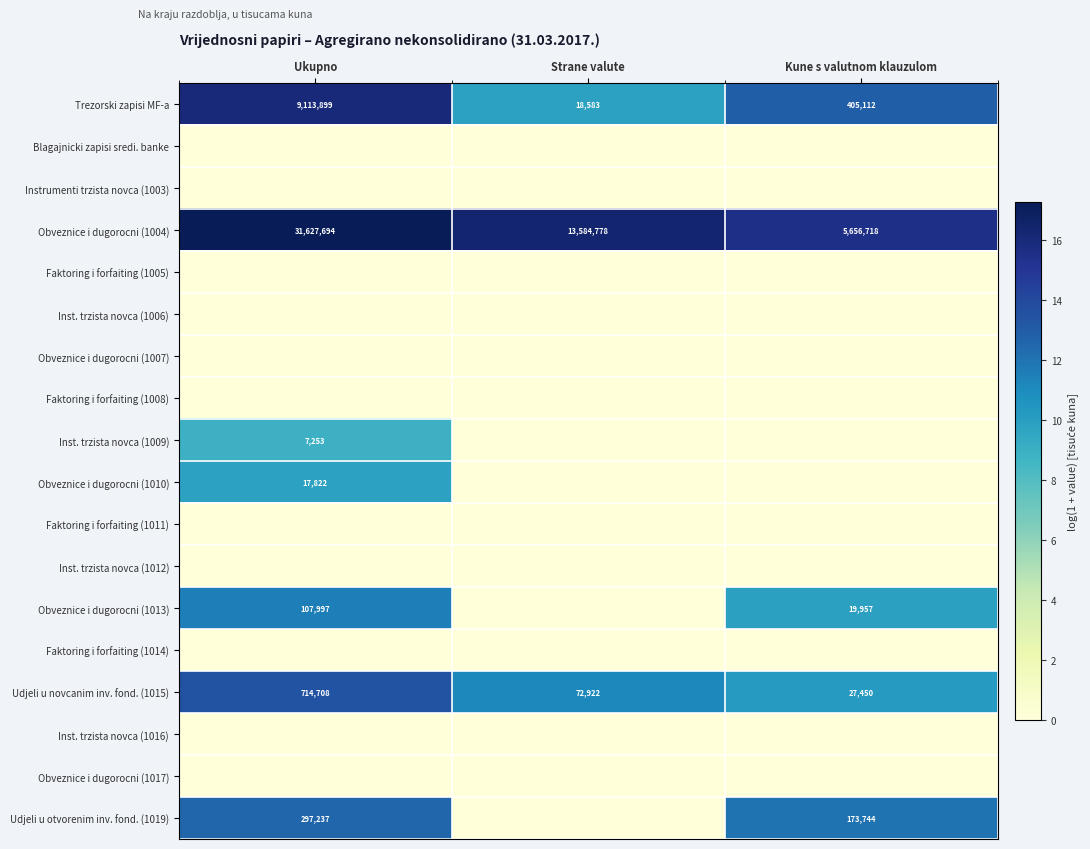

Which category has the highest value in the Trezorski zapisi MF-a series?

Ukupno